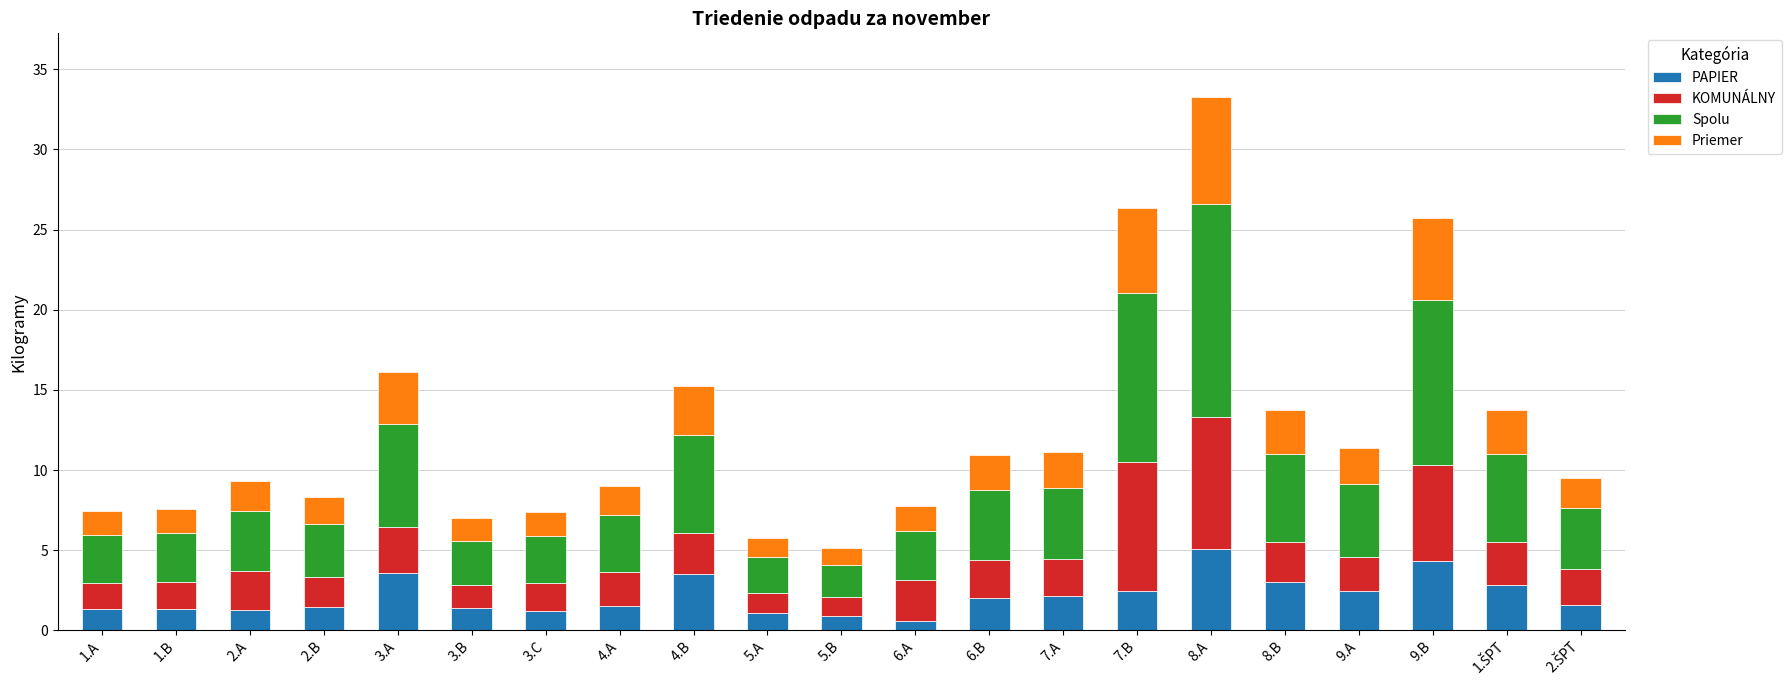

What is the average value of the PAPIER series?

2.1